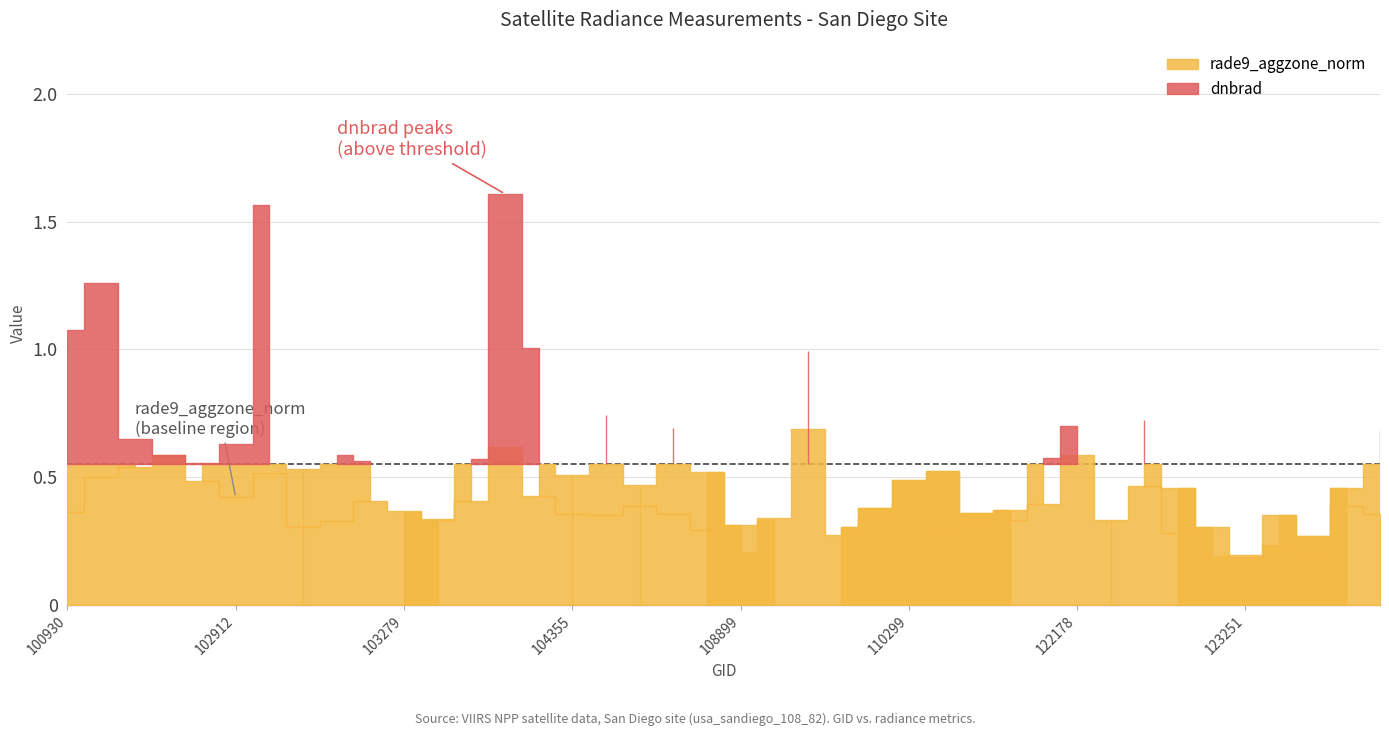

The value of dnbrad at 102671 is 0.6. True or false?

True